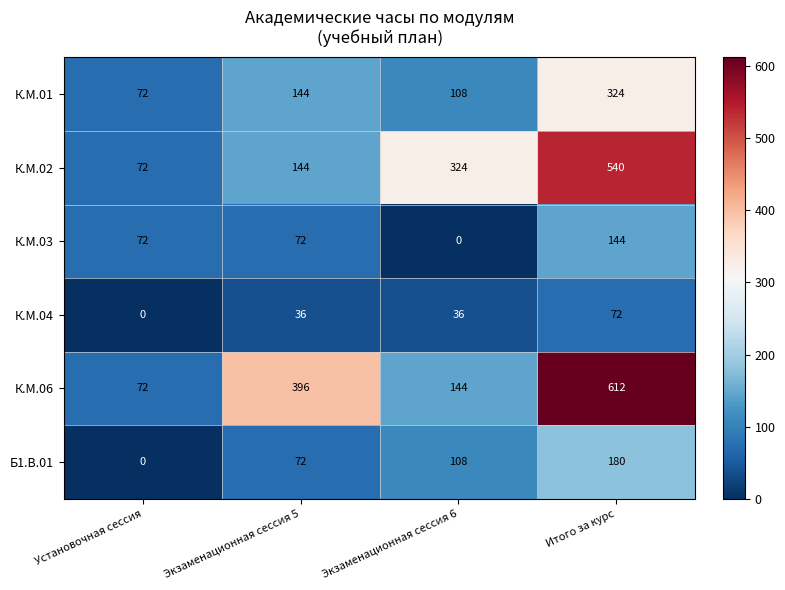

List the series in order of their peak value, lowest first.

К.М.04, К.М.03, Б1.В.01, К.М.01, К.М.02, К.М.06